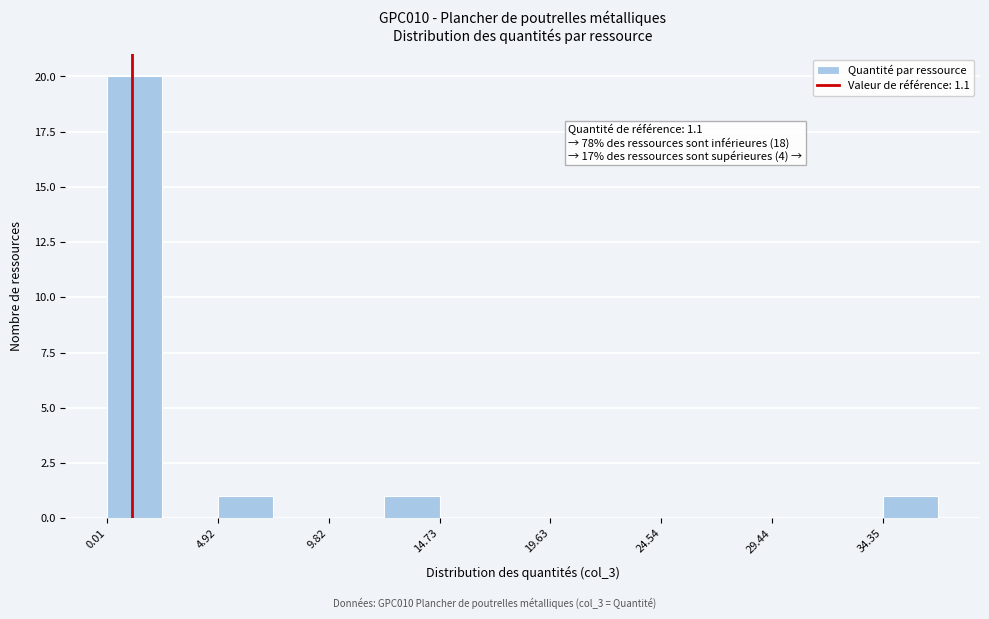

Over which range of the x-axis is the bar tallest?

0.0 to 2.5